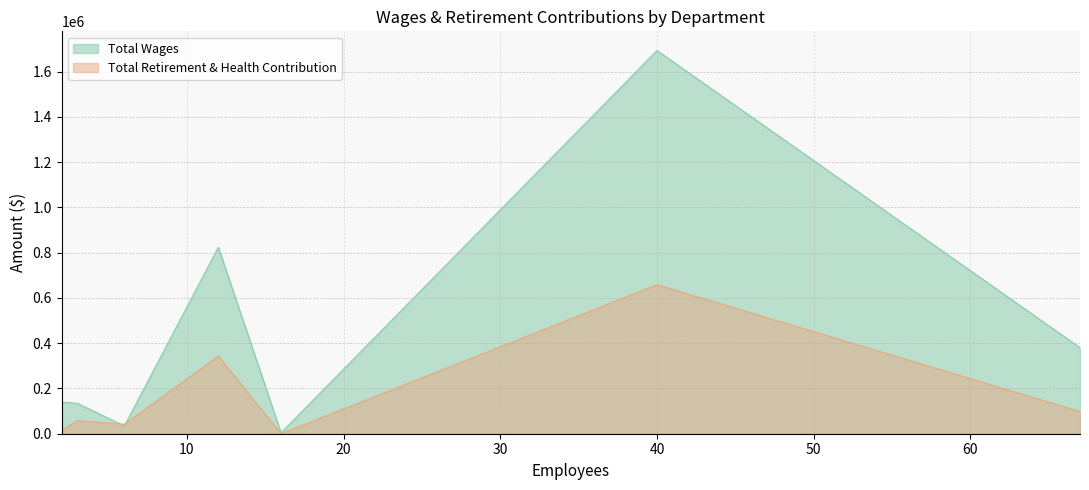

At how many categories does at least one series exceed 525135?

2